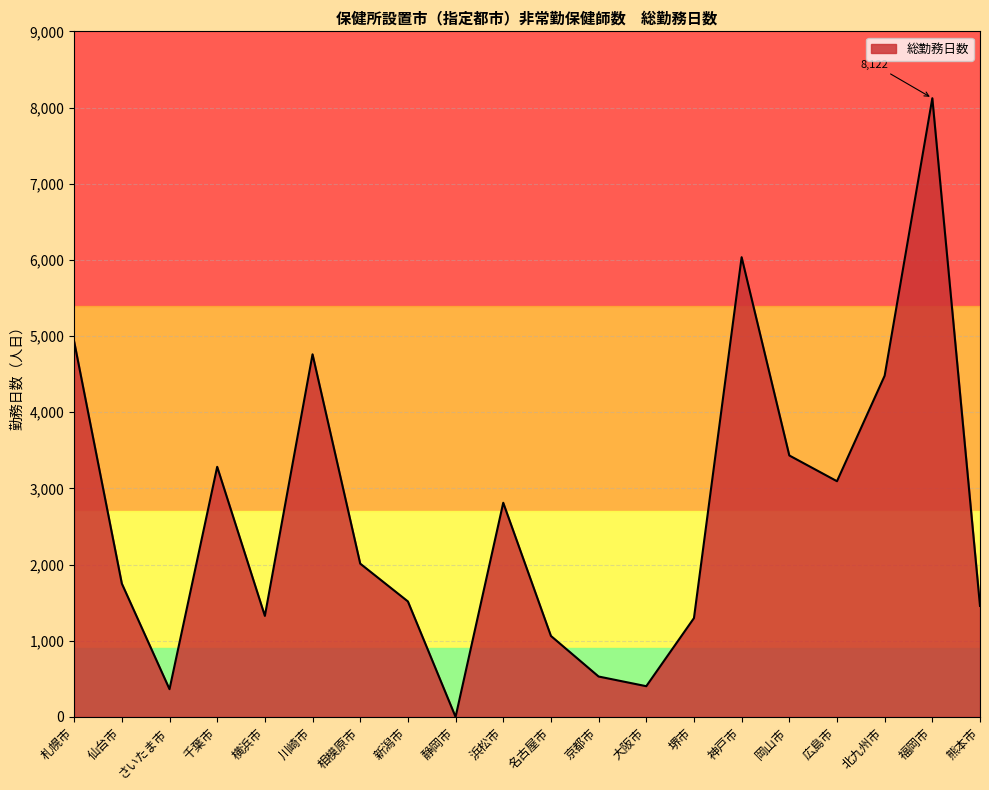

Which has a higher value, 広島市 or 京都市?

広島市